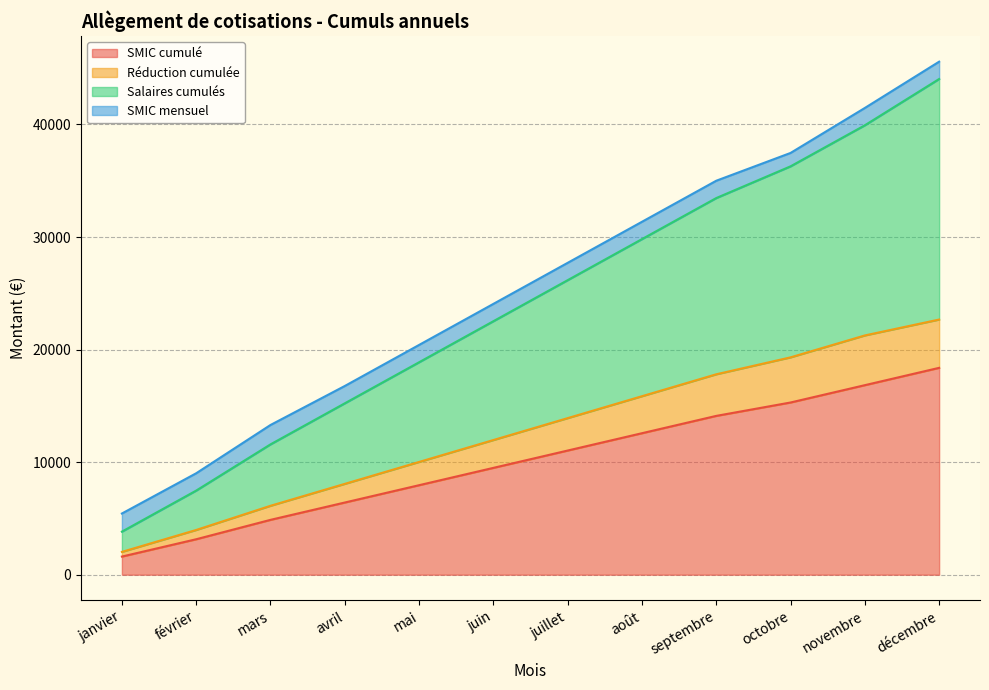

What is the difference between the maximum and minimum values in the SMIC cumulé series?

16766.5